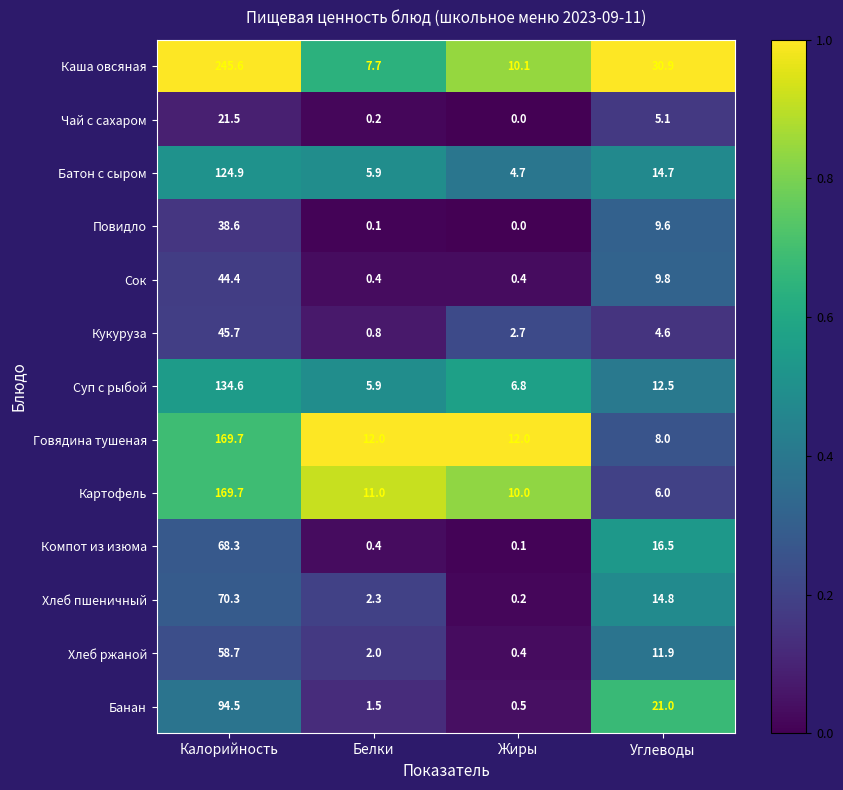

The value of Батон с сыром at Жиры is 6.7. True or false?

False